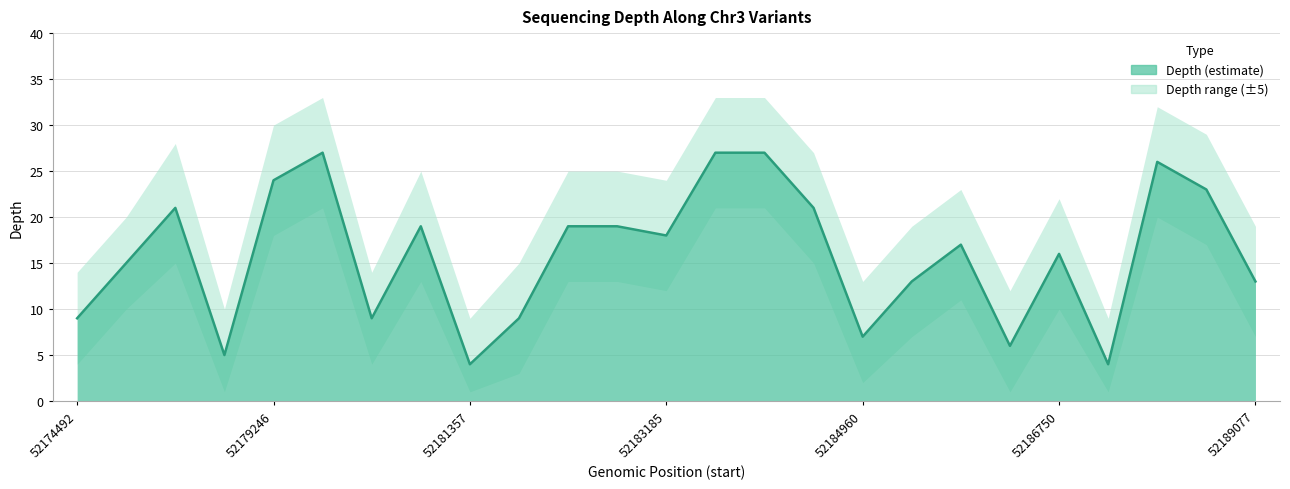

At which category is the sum across all series the highest?

52179742